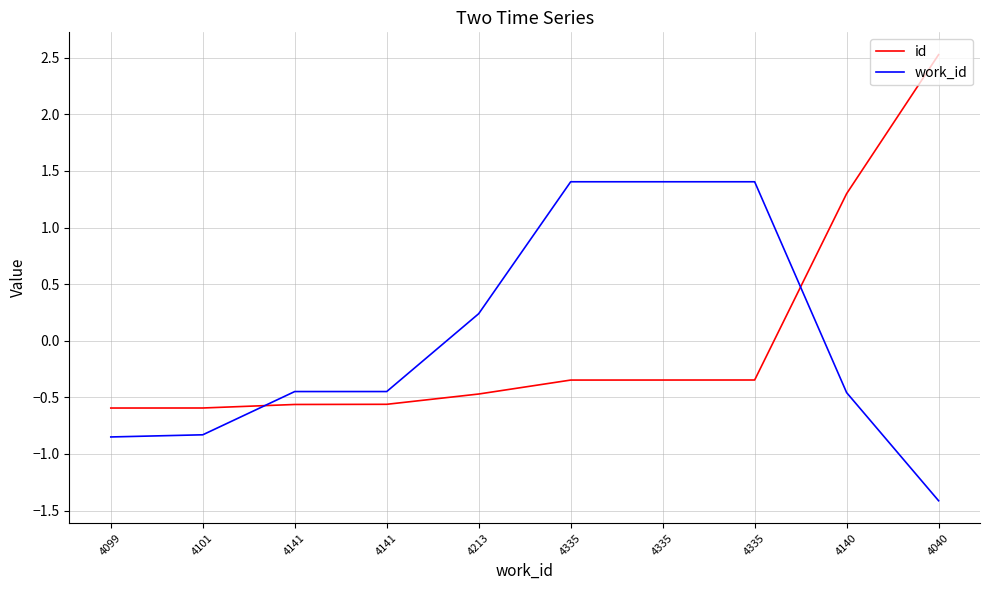

Which series has the largest range (max minus min)?

id